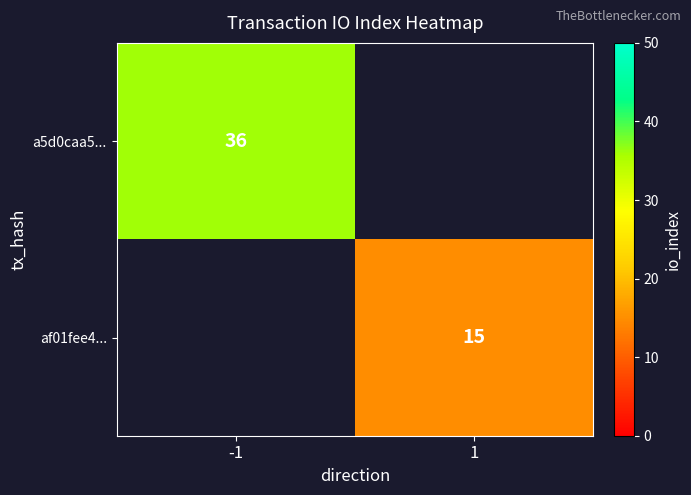

Is the value of af01fee4... at 1 greater than the value of a5d0caa5... at -1?

No